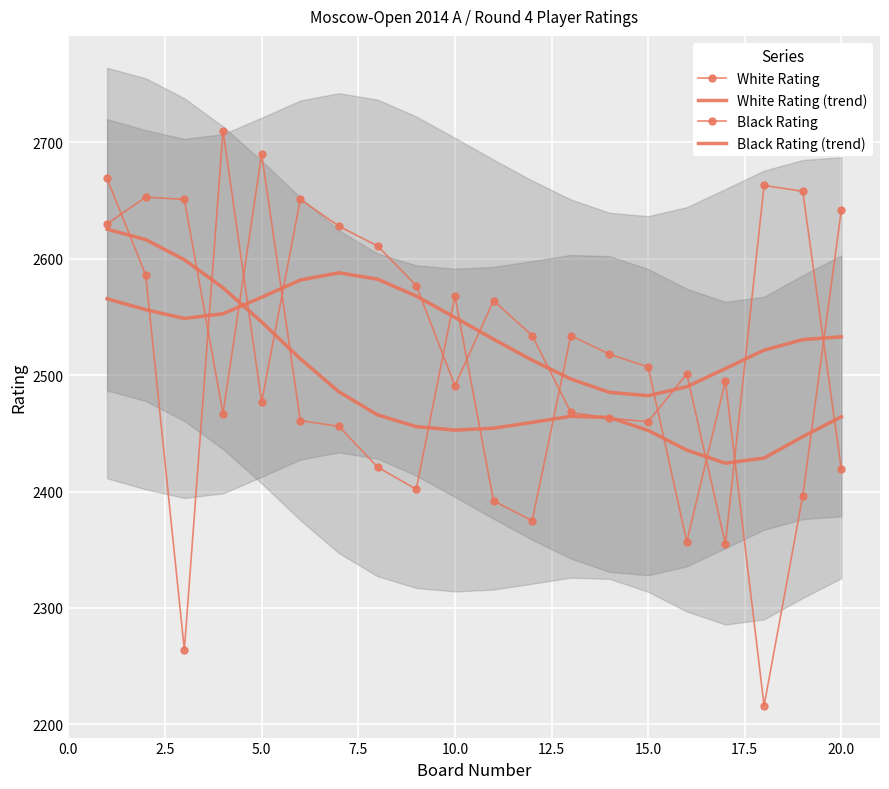

How many series are shown in this chart?

4